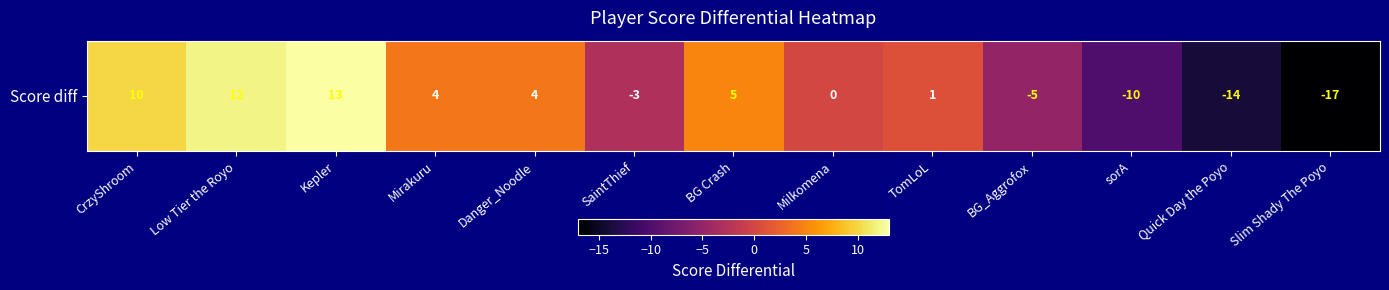

The chart shows a value of -10 at sorA. True or false?

True